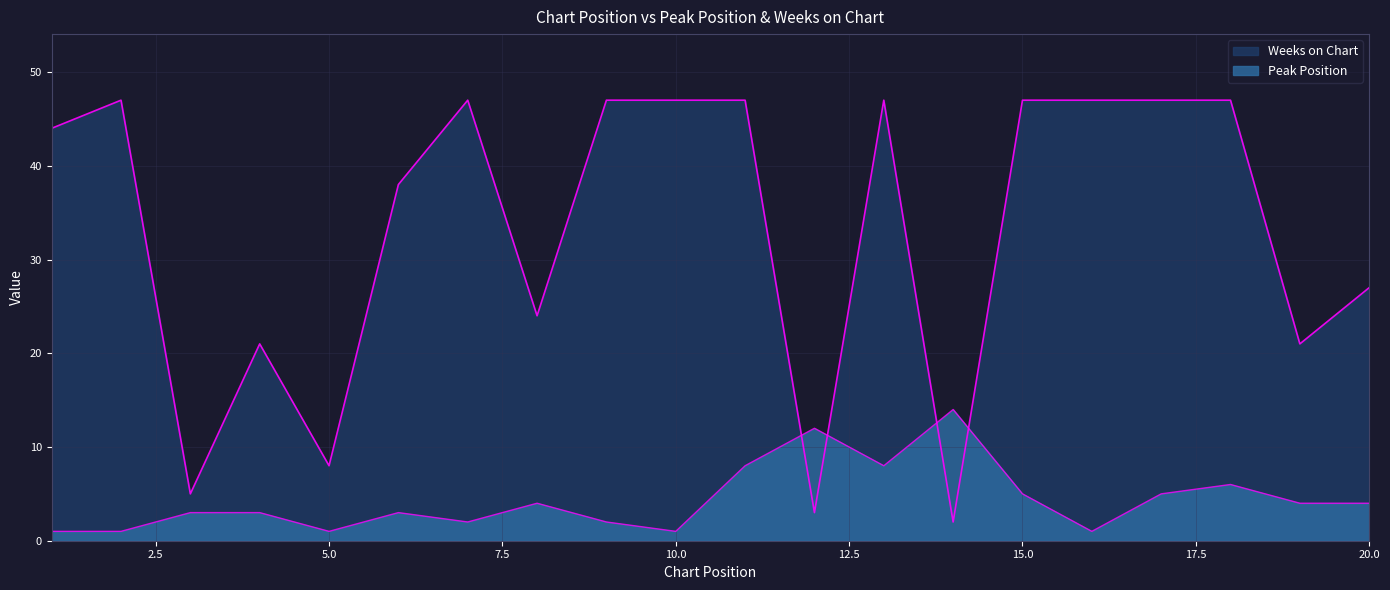

Which category has the lowest value across all series?

1